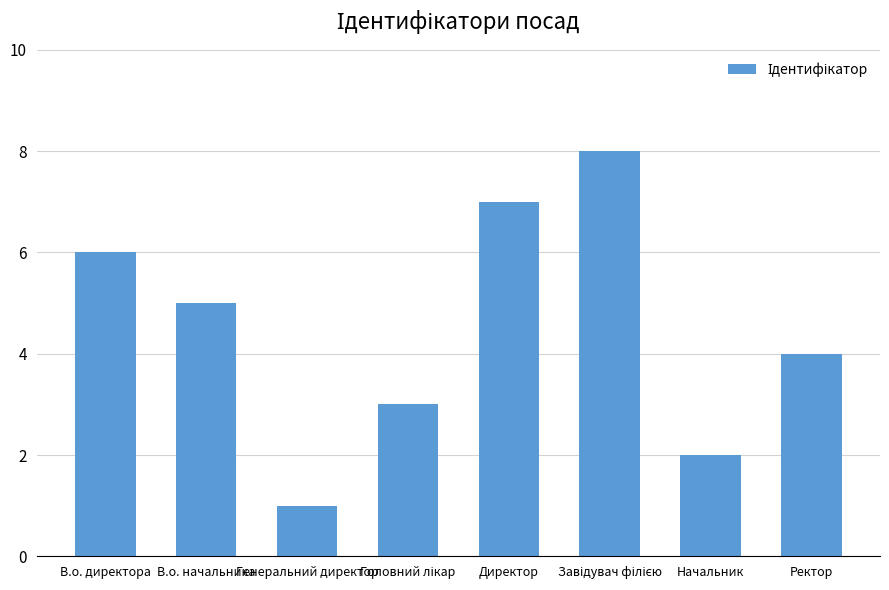

What is the change in value from Генеральний директор to Директор?

+6